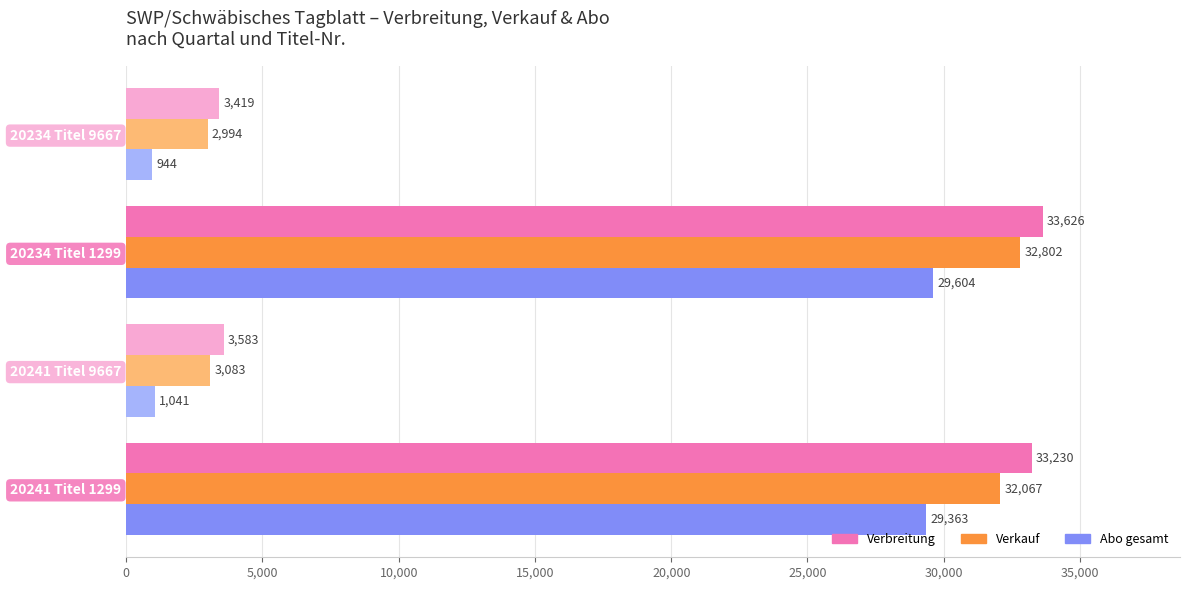

At which label is Verbreitung closest to 18522?

20241 Titel 1299